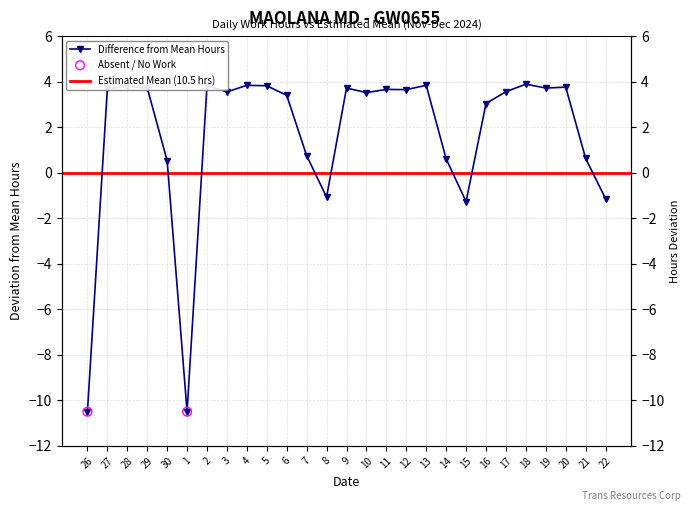

Between 21 and 14, which is larger?

21